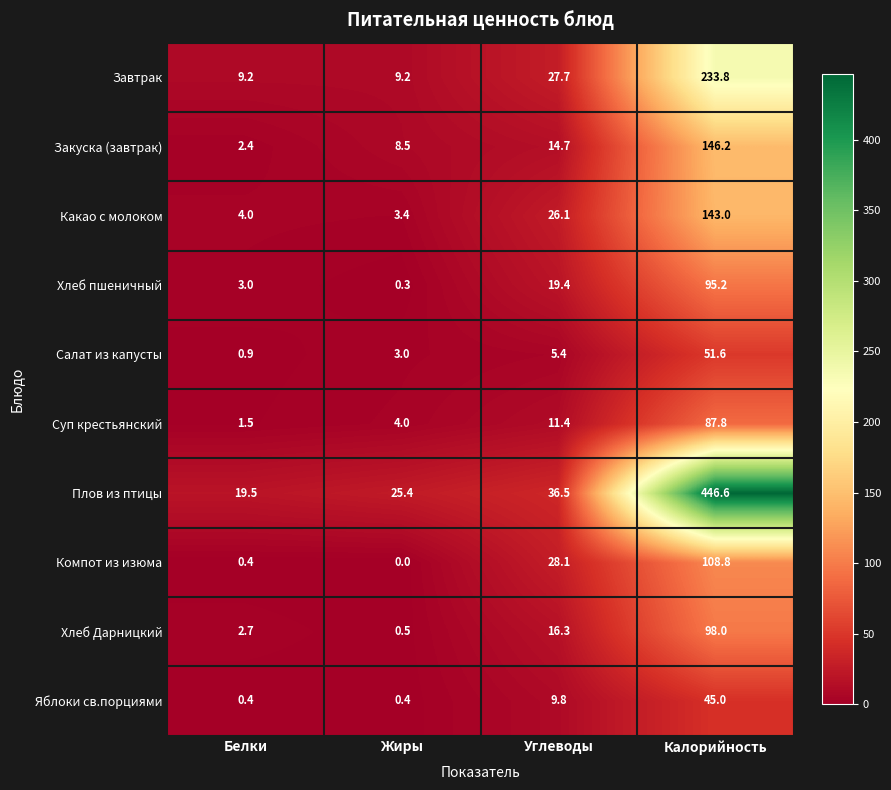

Count the number of categories in the chart.

4